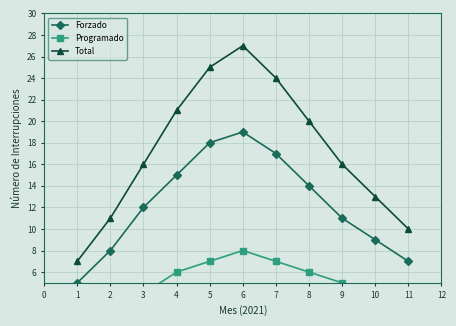

What value does the Total series have at 4?

21